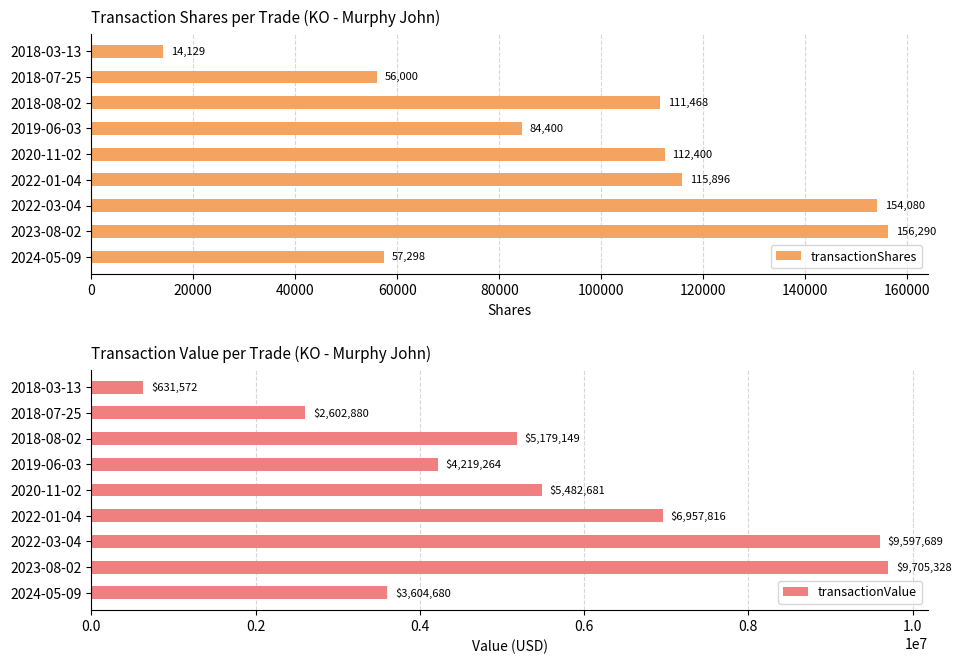

What is the difference between the maximum and minimum values in the transactionShares series?

142161